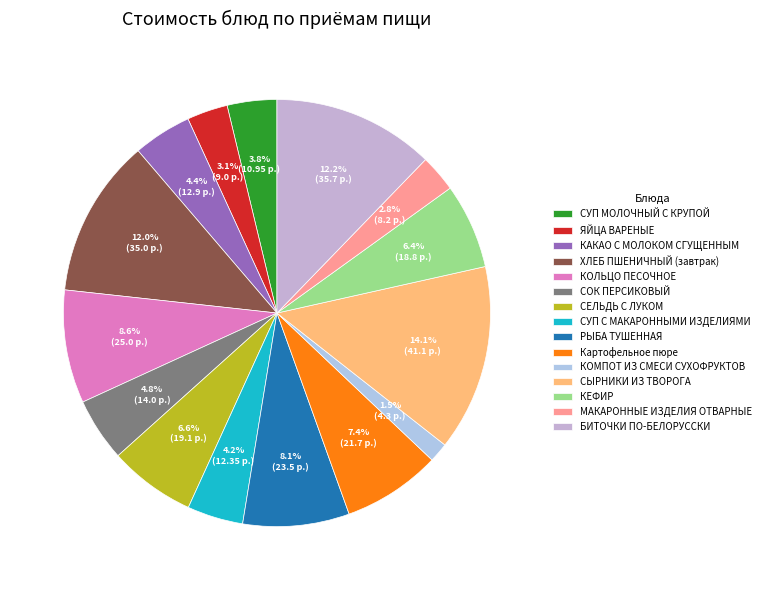

What percentage is the КОЛЬЦО ПЕСОЧНОЕ slice, to the nearest percent?

9%